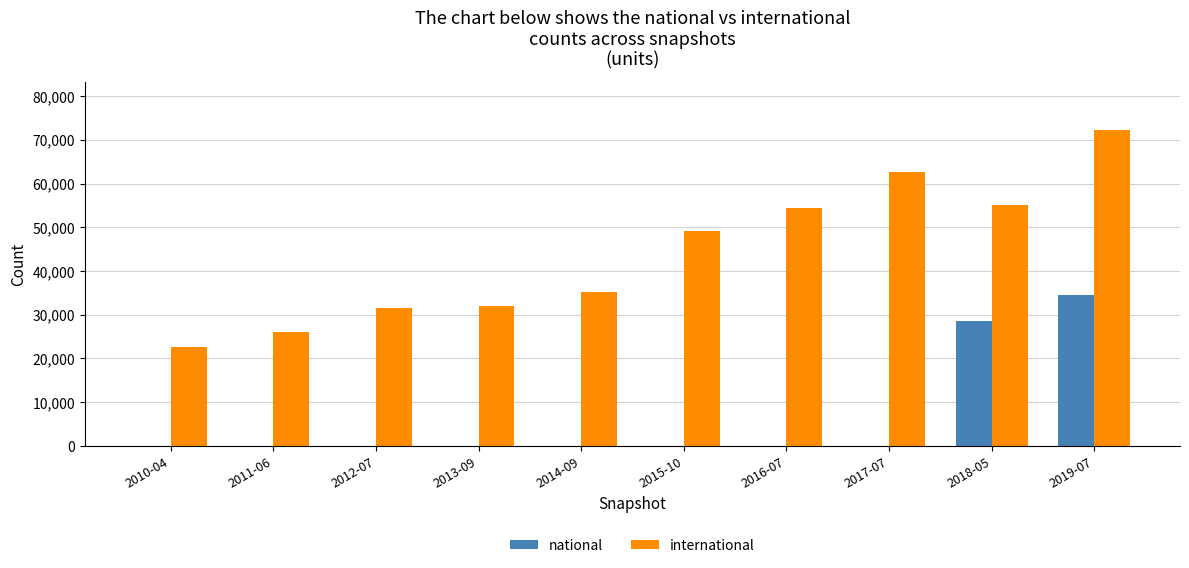

Reading left to right, extract all data points from this chart.

national: 0	0	0	0	0	0	0	0	28574	34406
international: 22632	26064	31435	31991	35128	49043	54340	62544	55124	72345